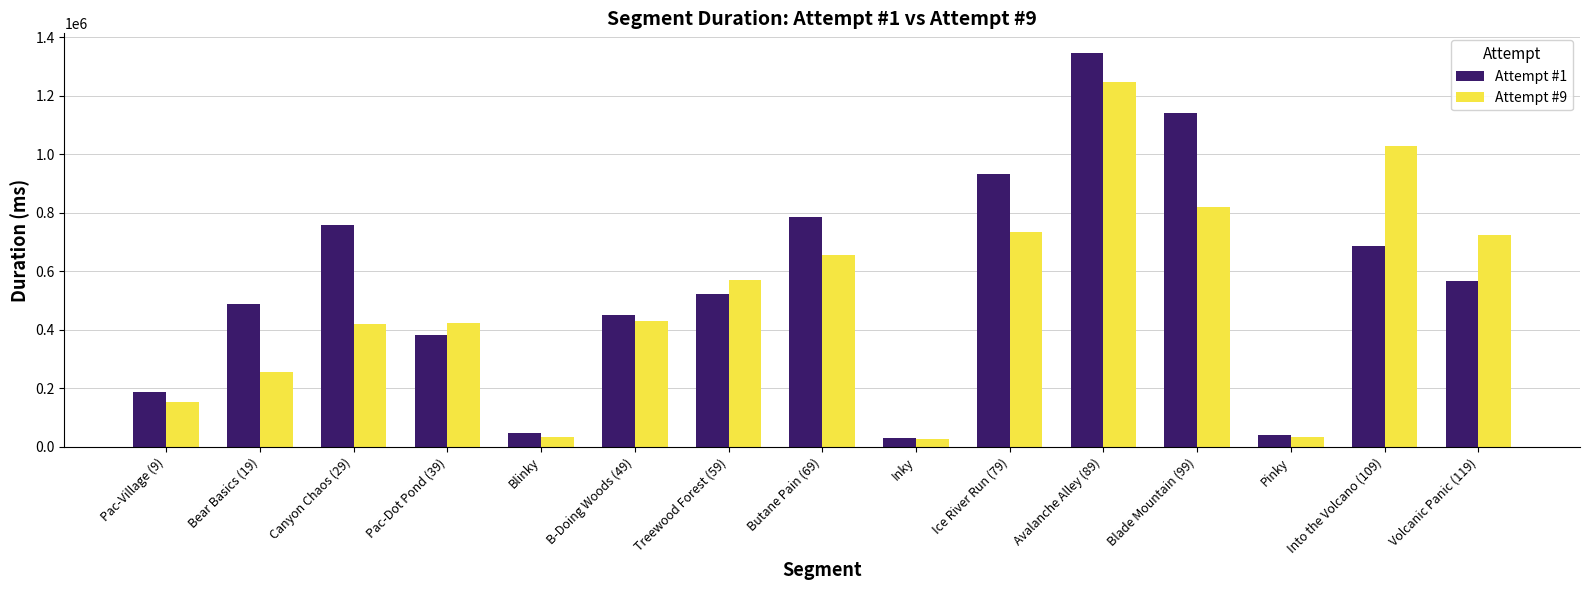

Read the Attempt #1 value at Butane Pain (69).

787295